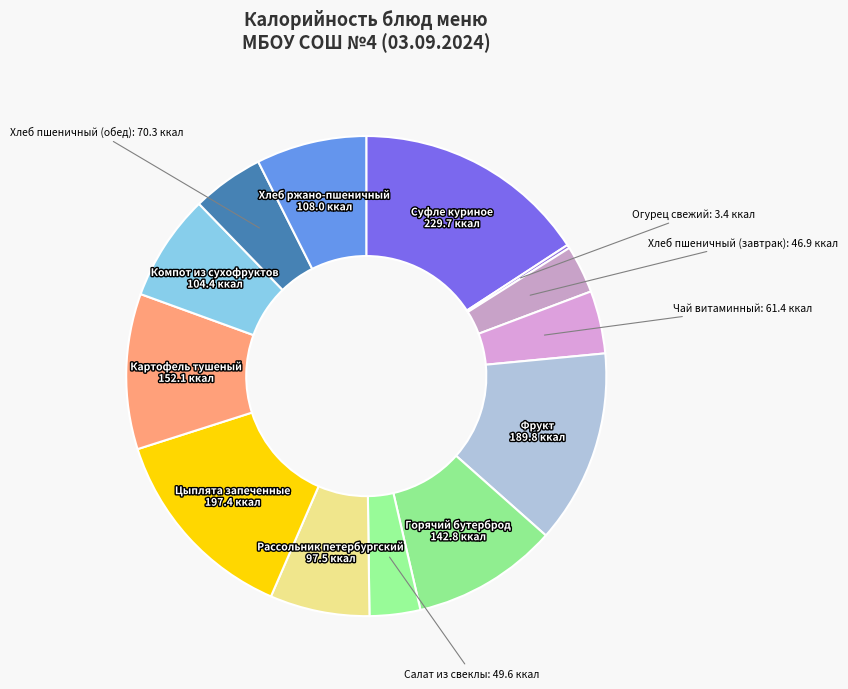

Approximately how many times larger is the value at Хлеб ржано-пшеничный compared to Картофель тушеный?

0.7